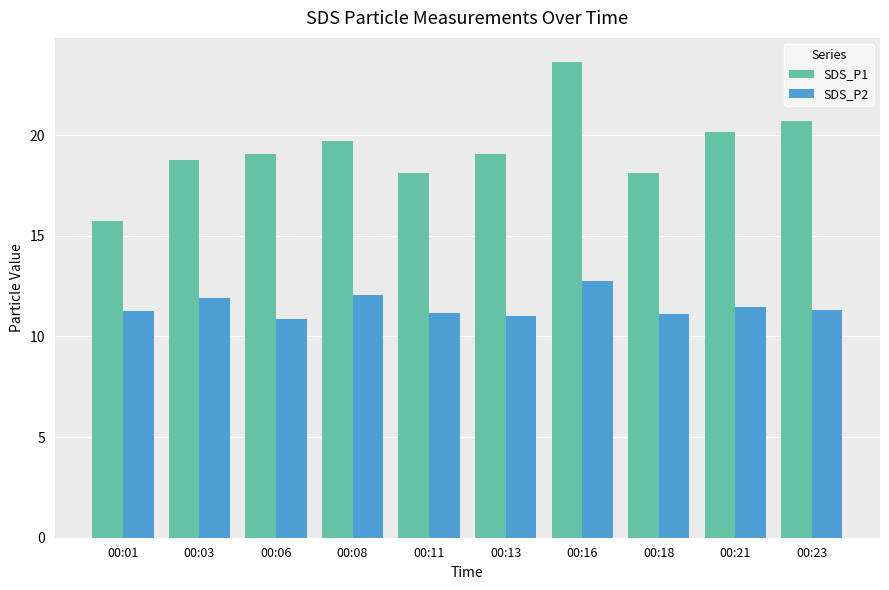

Which series has the largest range (max minus min)?

SDS_P1